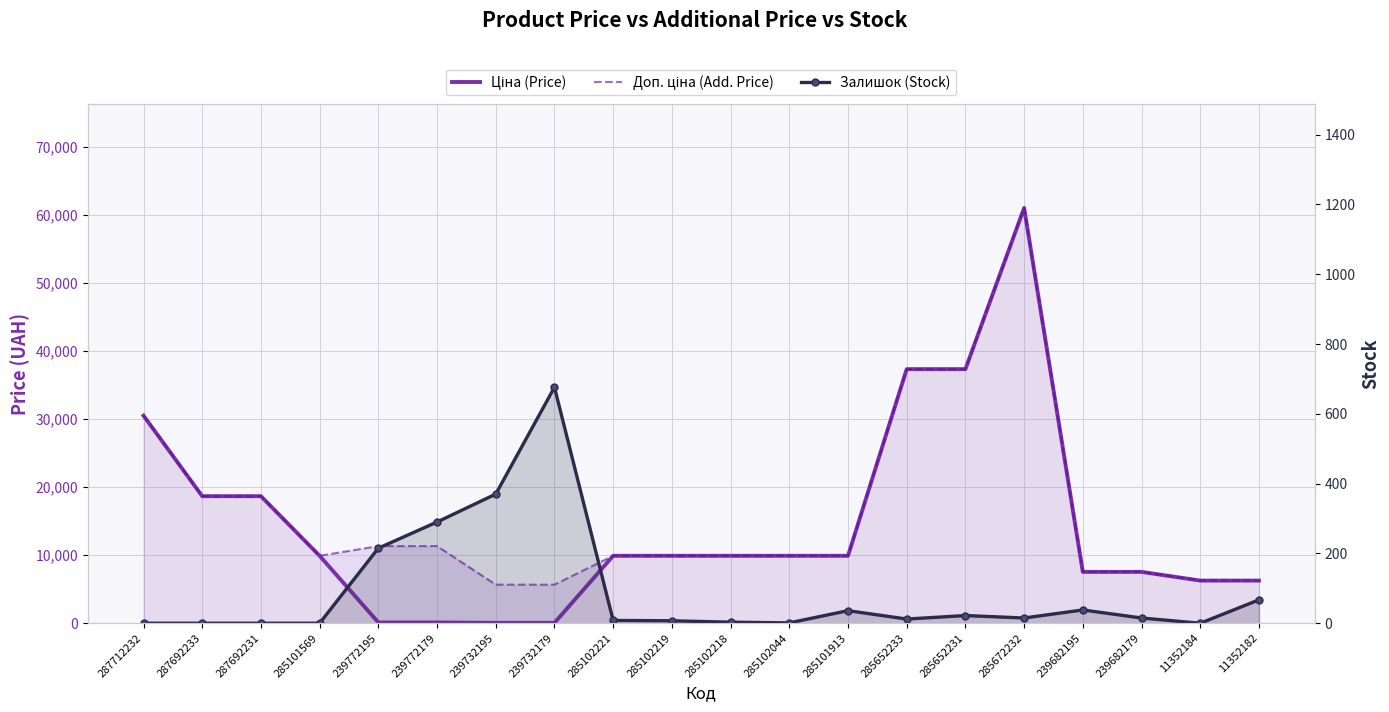

Rank the series by their maximum value, from highest to lowest.

Ціна (Price), Доп. ціна (Add. Price), Залишок (Stock)